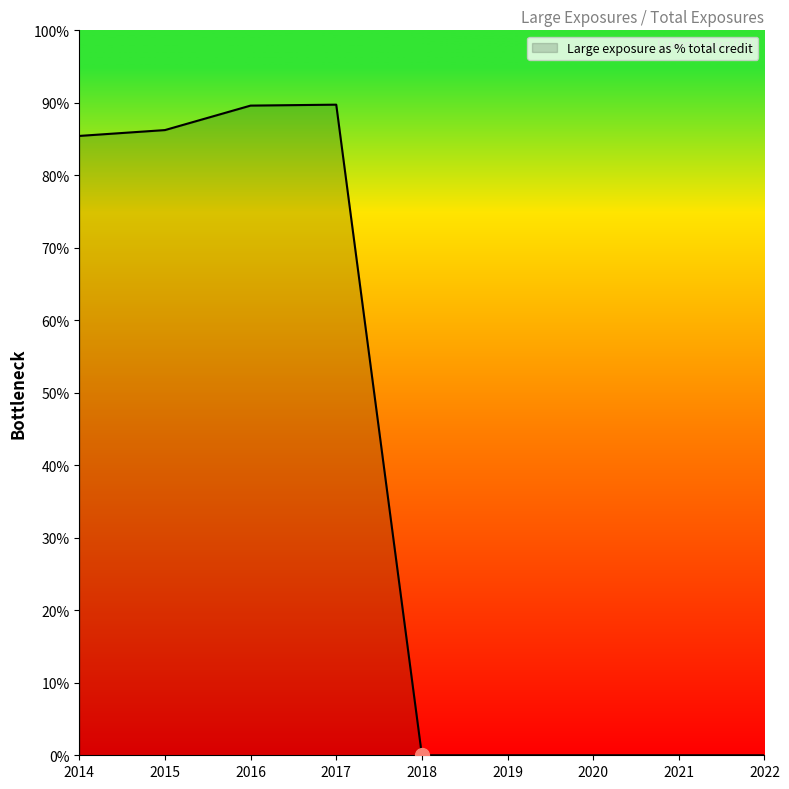

What is the maximum value shown in the chart?

89.7